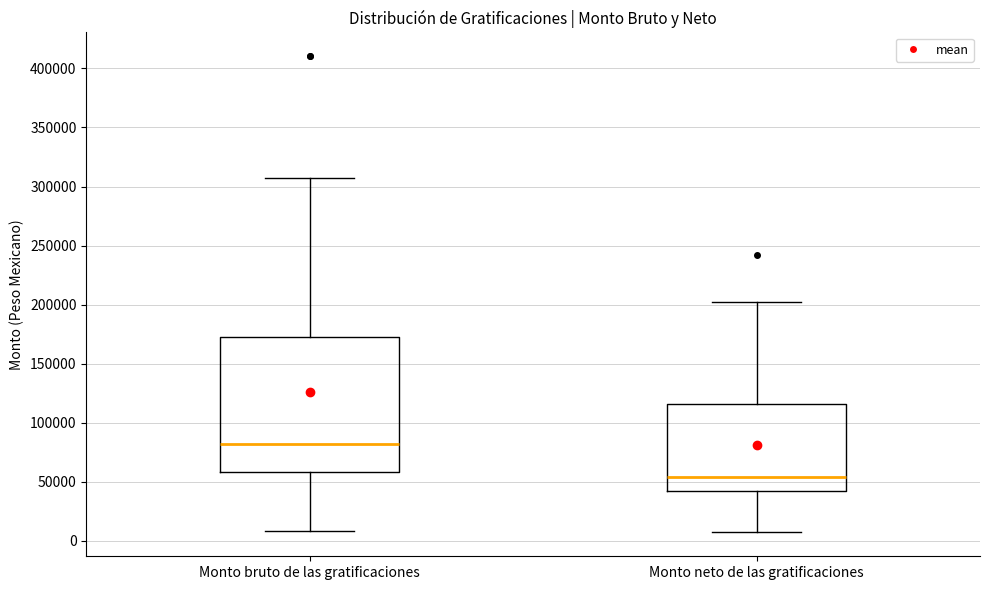

Reading left to right, read every box against the y-axis: the position of its median line, the range the box covers, and the ends of its whiskers. The values are not printed on the chart, so give them approximately, as read against the axis.

Monto bruto de las gratificaciones: median 80000, box 60000 to 175000, whiskers 10000 to 310000
Monto neto de las gratificaciones: median 55000, box 40000 to 115000, whiskers 5000 to 205000